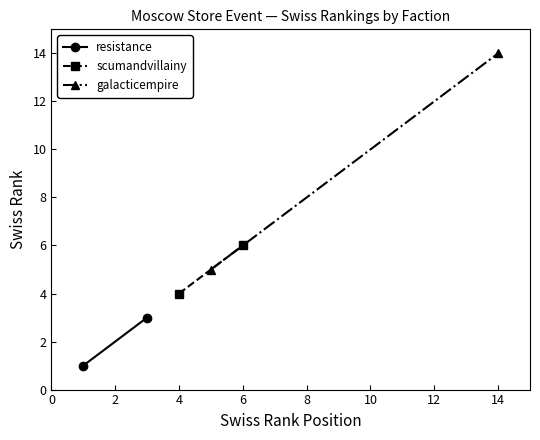

At 0, list the series in order from smallest to largest.

resistance, scumandvillainy, galacticempire